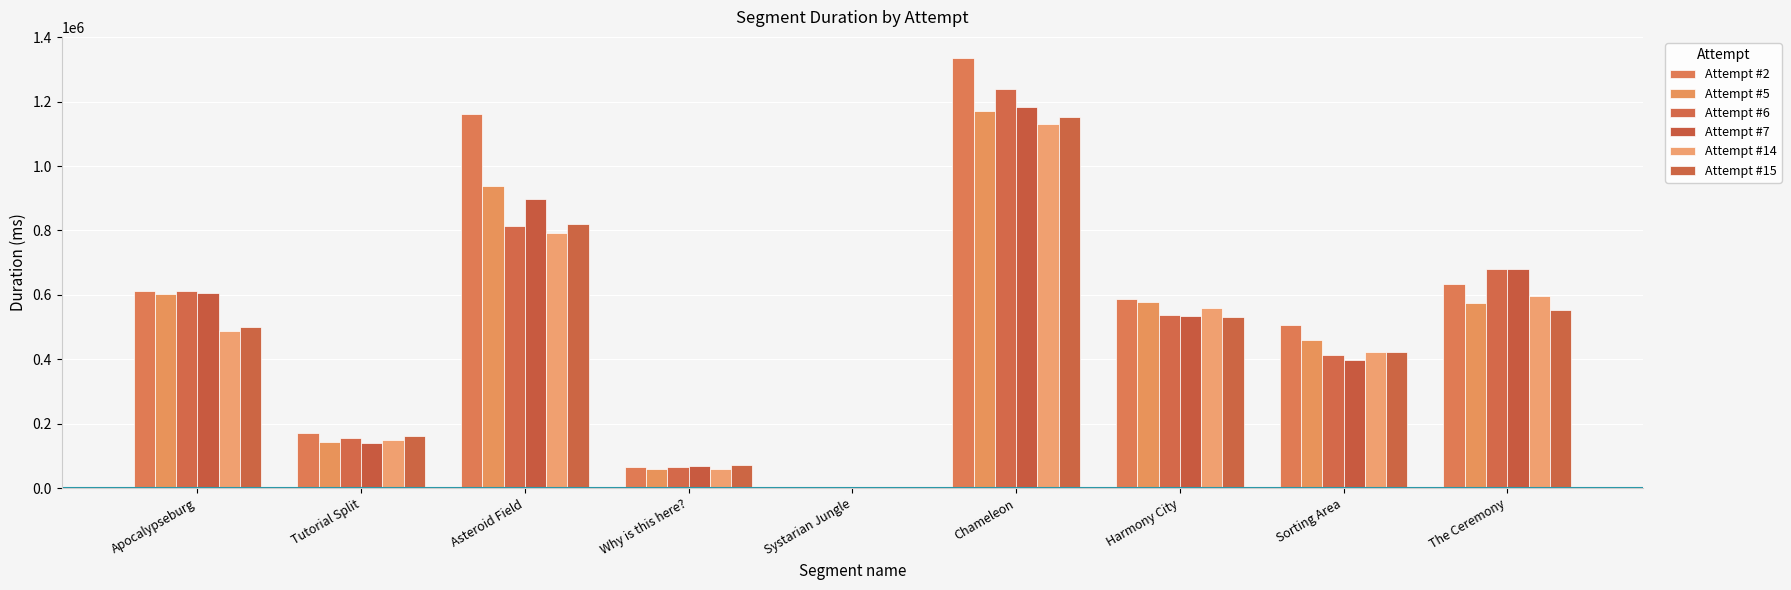

Between Asteroid Field and Sorting Area, which is larger?

Asteroid Field